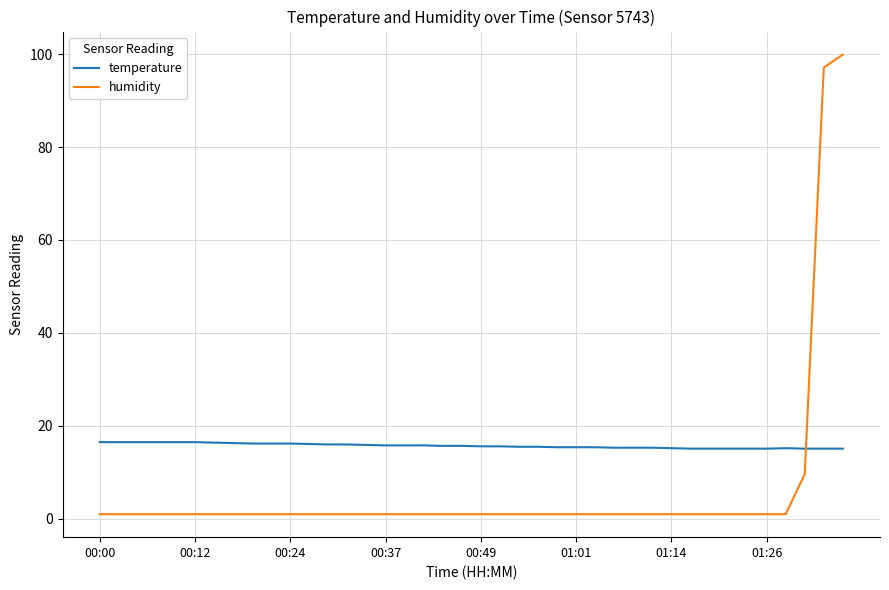

What is the maximum value for temperature?

16.5